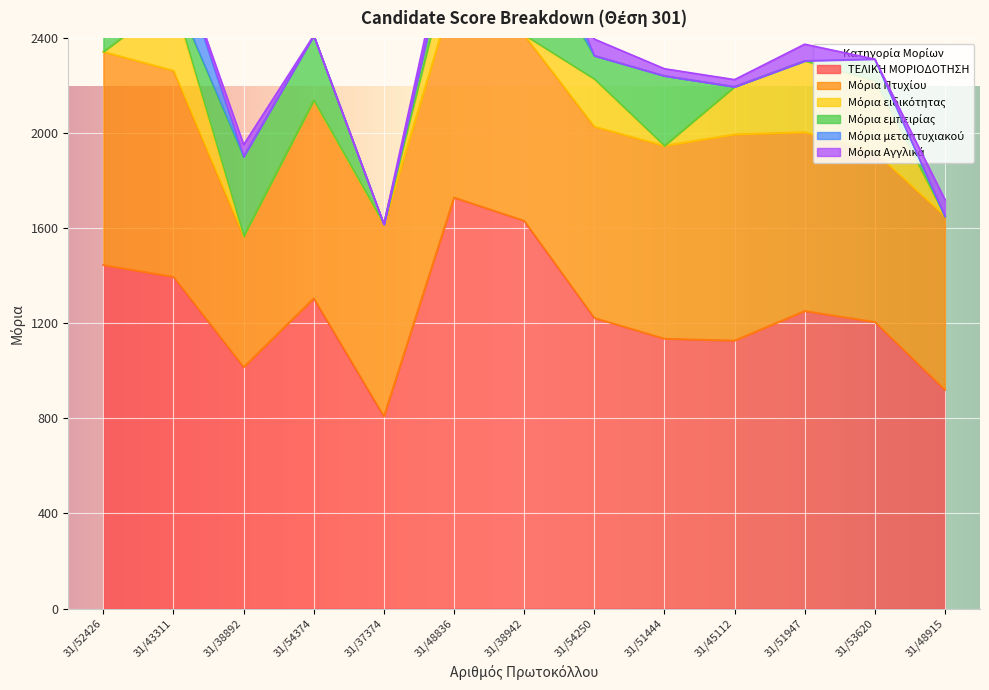

Which series has the largest total across all categories?

ΤΕΛΙΚΗ ΜΟΡΙΟΔΟΤΗΣΗ